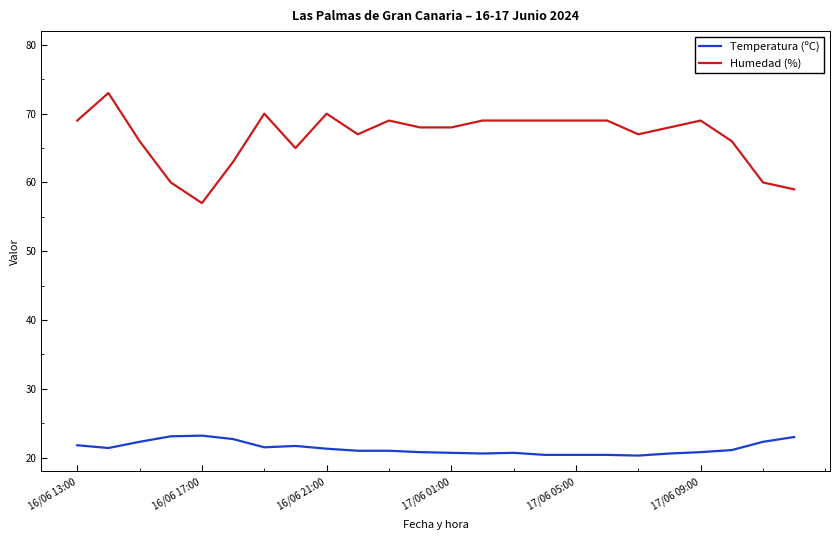

What is the maximum value shown in the chart?

73.0